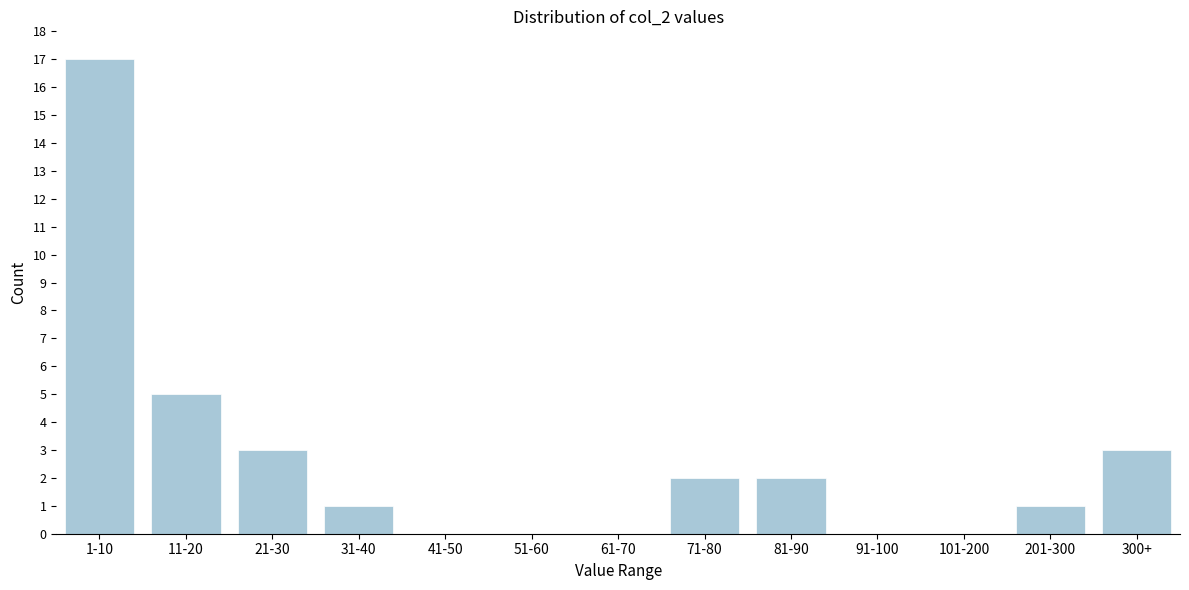

Reading left to right, list all the values displayed in this chart.

1-10=17	11-20=5	21-30=3	31-40=1	41-50=0	51-60=0	61-70=0	71-80=2	81-90=2	91-100=0	101-200=0	201-300=1	300+=3